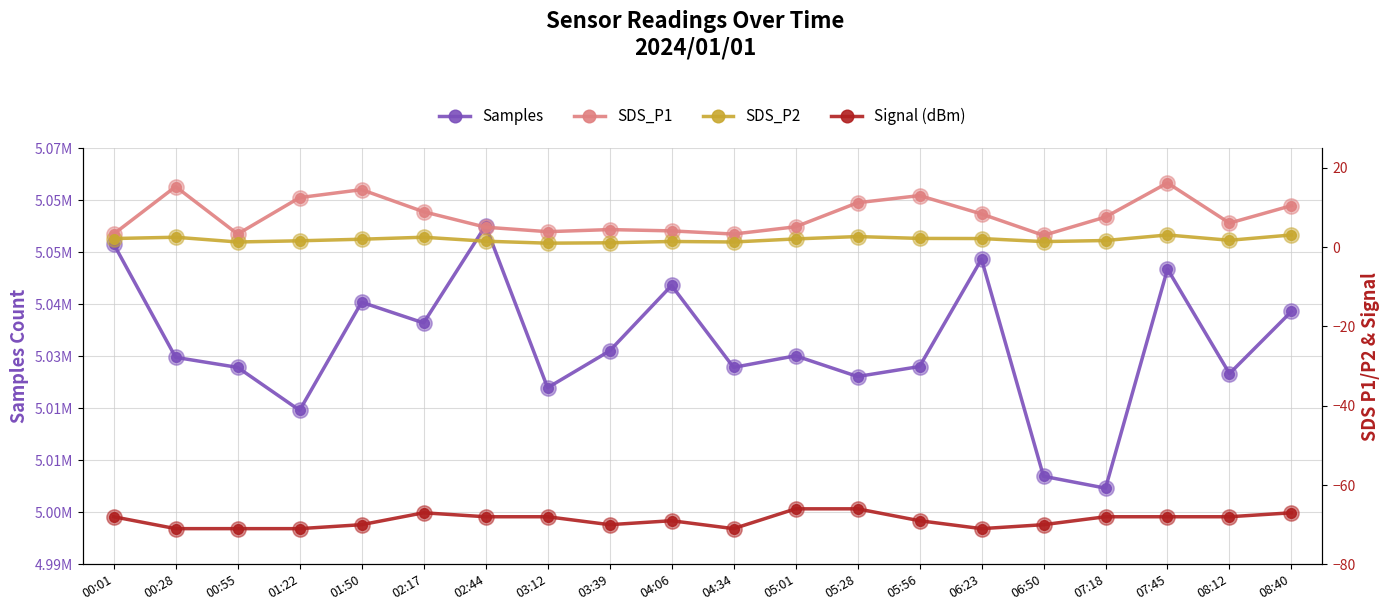

How many lines are shown in the chart?

4